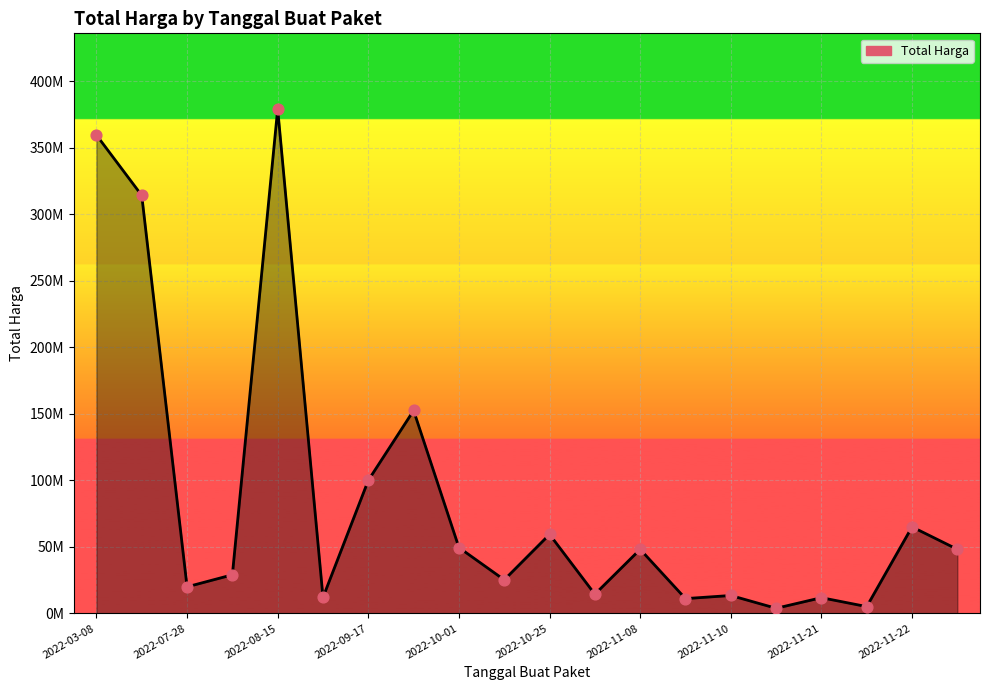

Does the chart have visible grid lines?

Yes